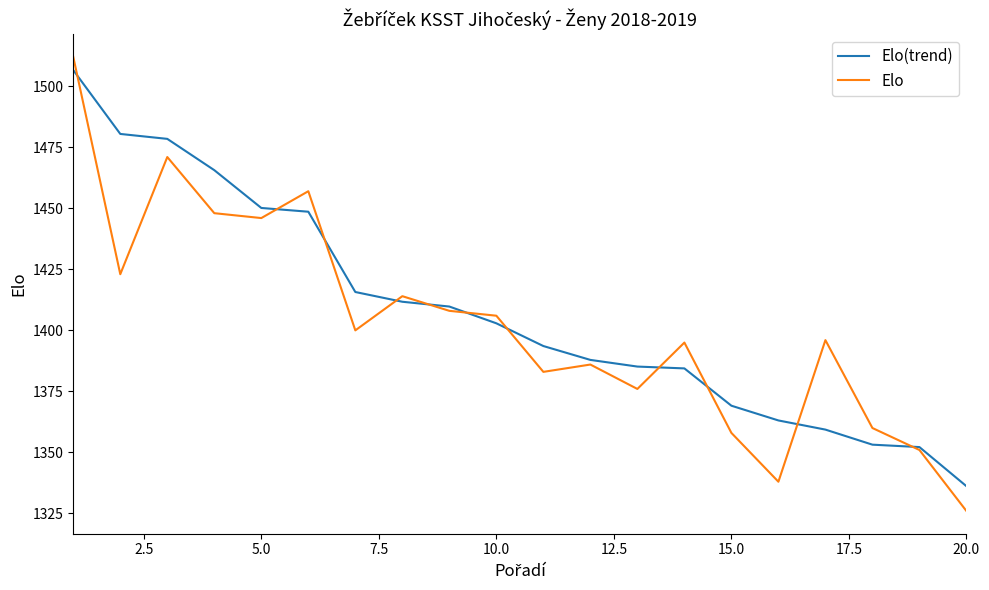

How many intersections are there between Elo and Elo(trend)?

11